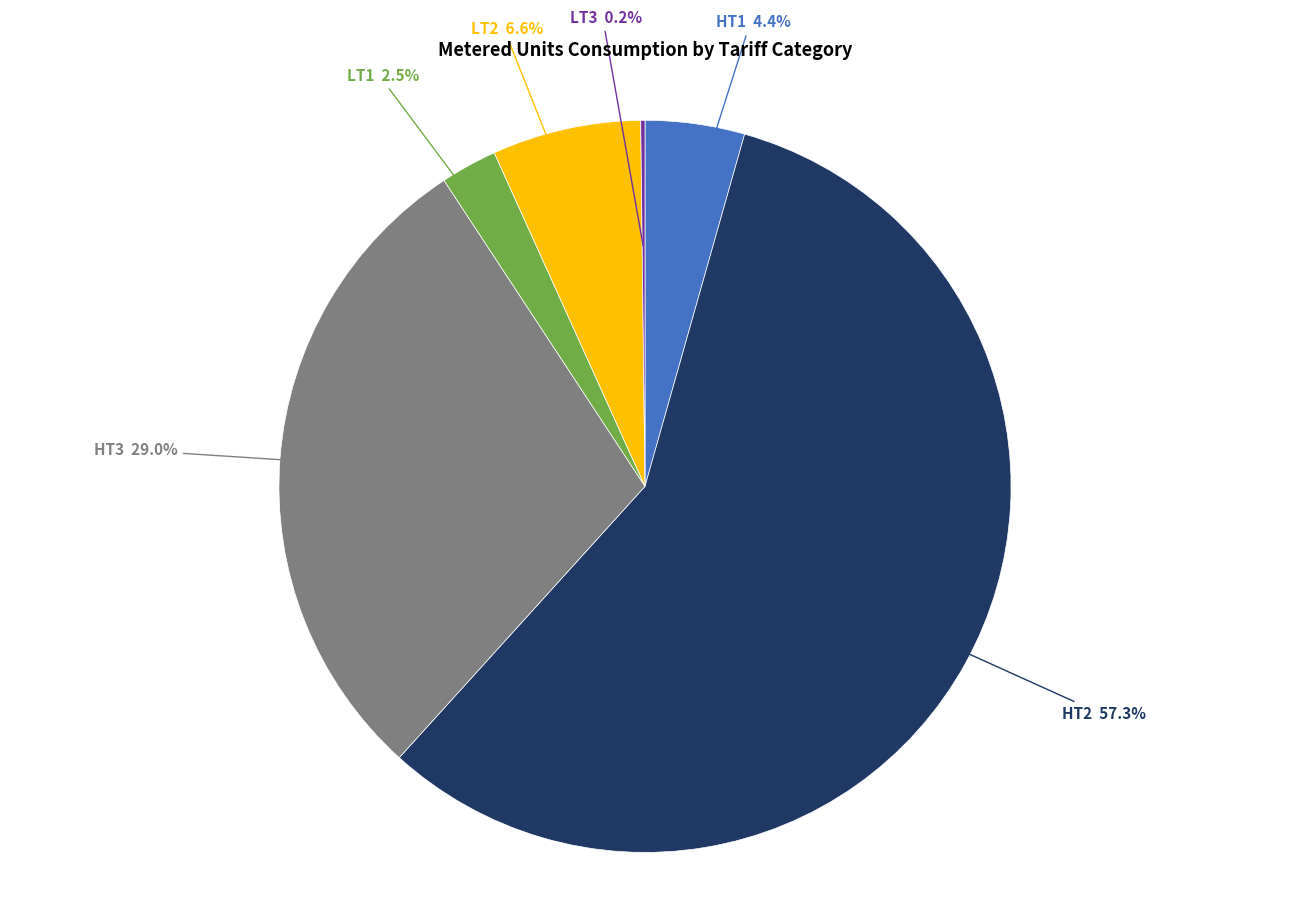

Does any single category account for the majority?

Yes